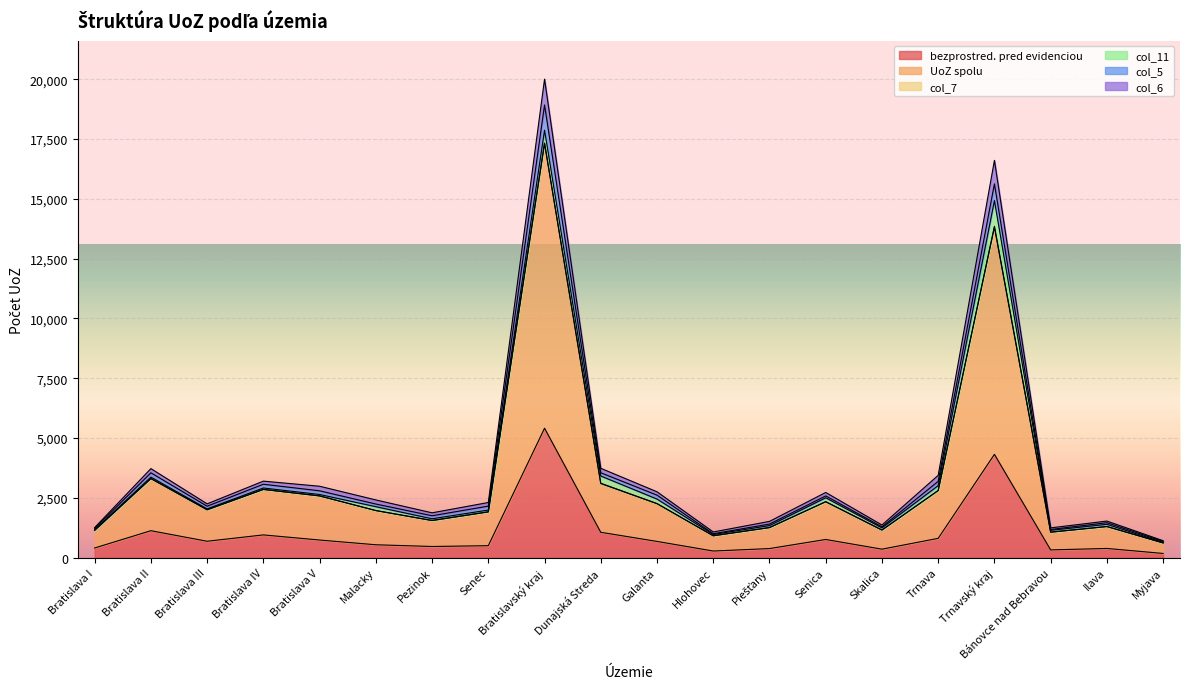

How many data points does each series have?

20